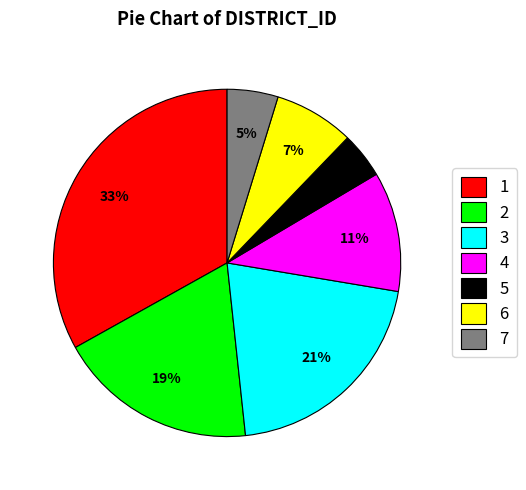

To the nearest percent, what portion does 7 represent?

5%